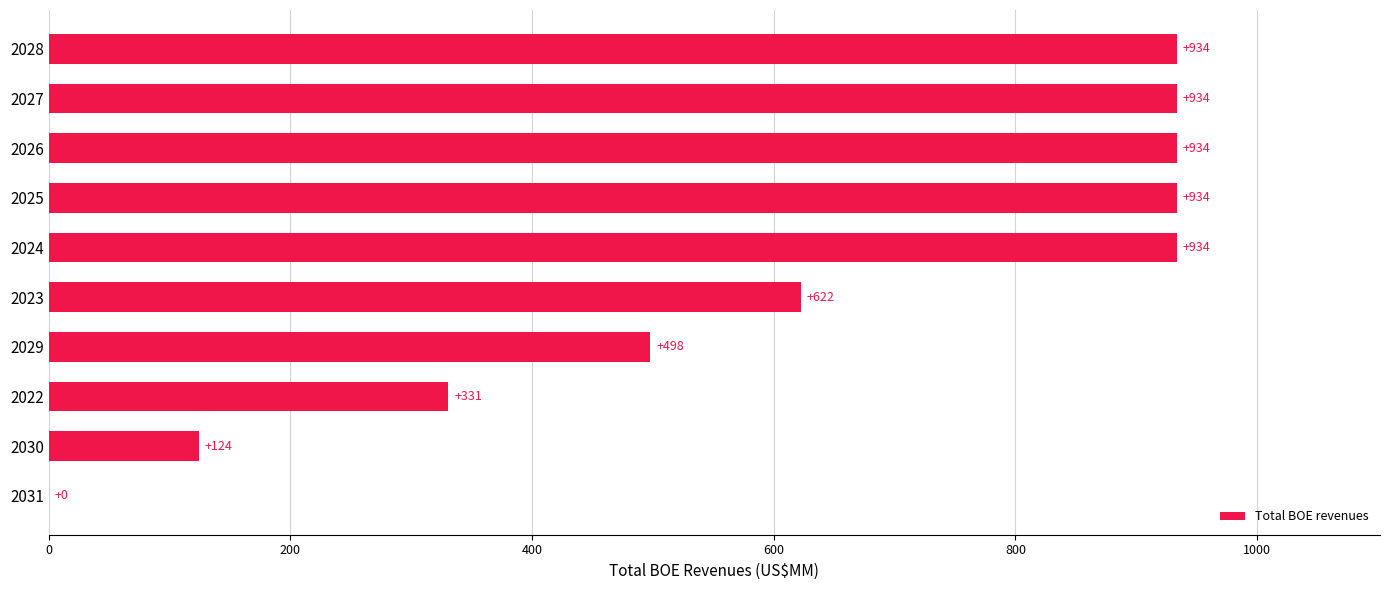

What is the ratio of the value at 2029 to the value at 2030?

4.0